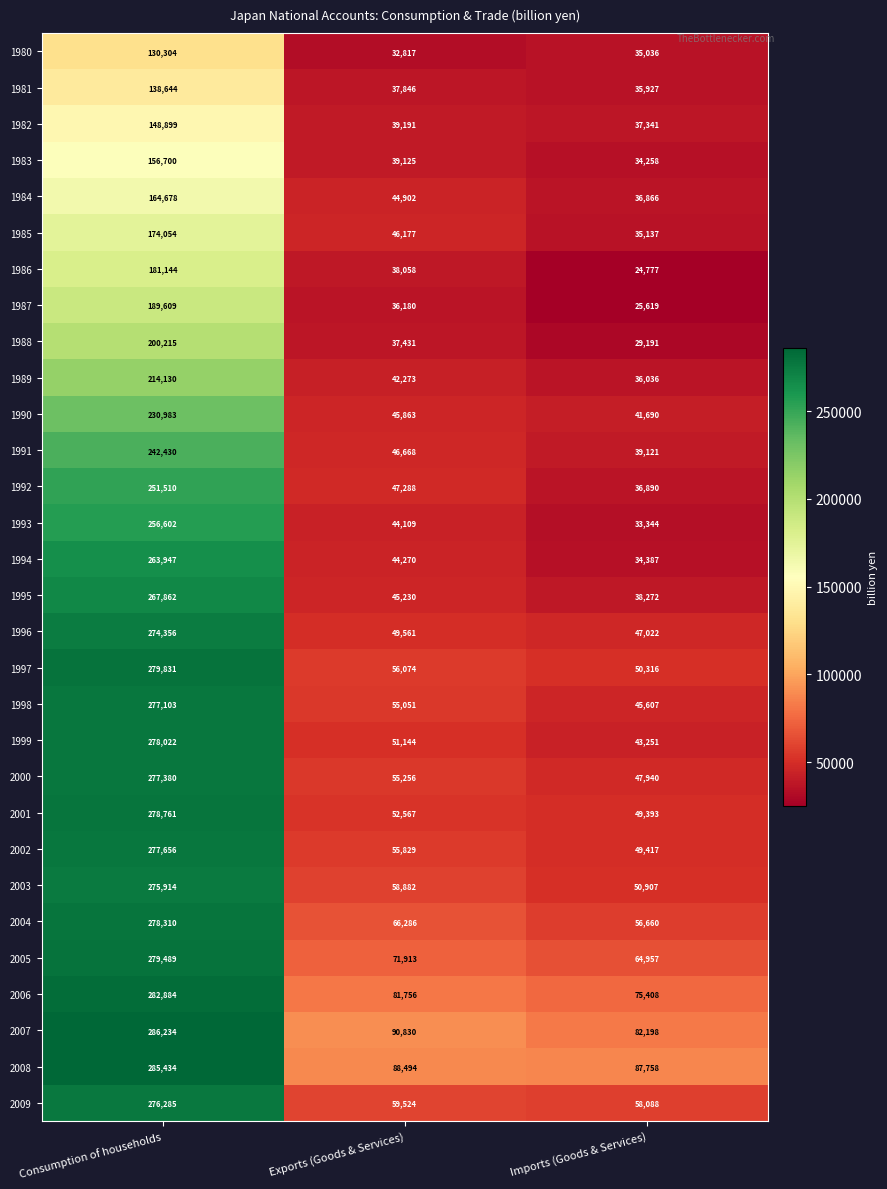

At which label does 2005 first exceed 71913?

Consumption of households